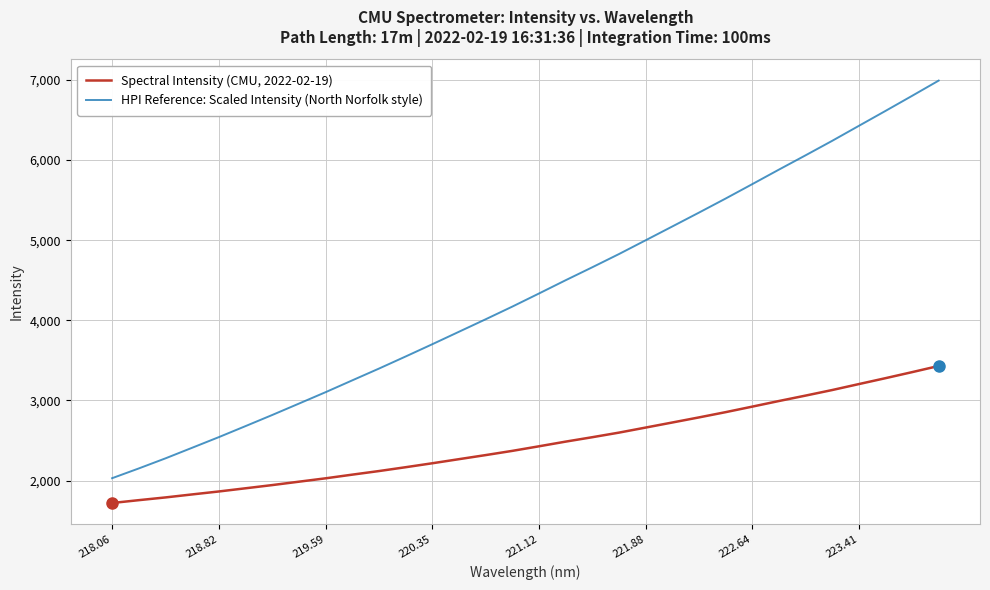

What is the smallest value displayed?

1720.0